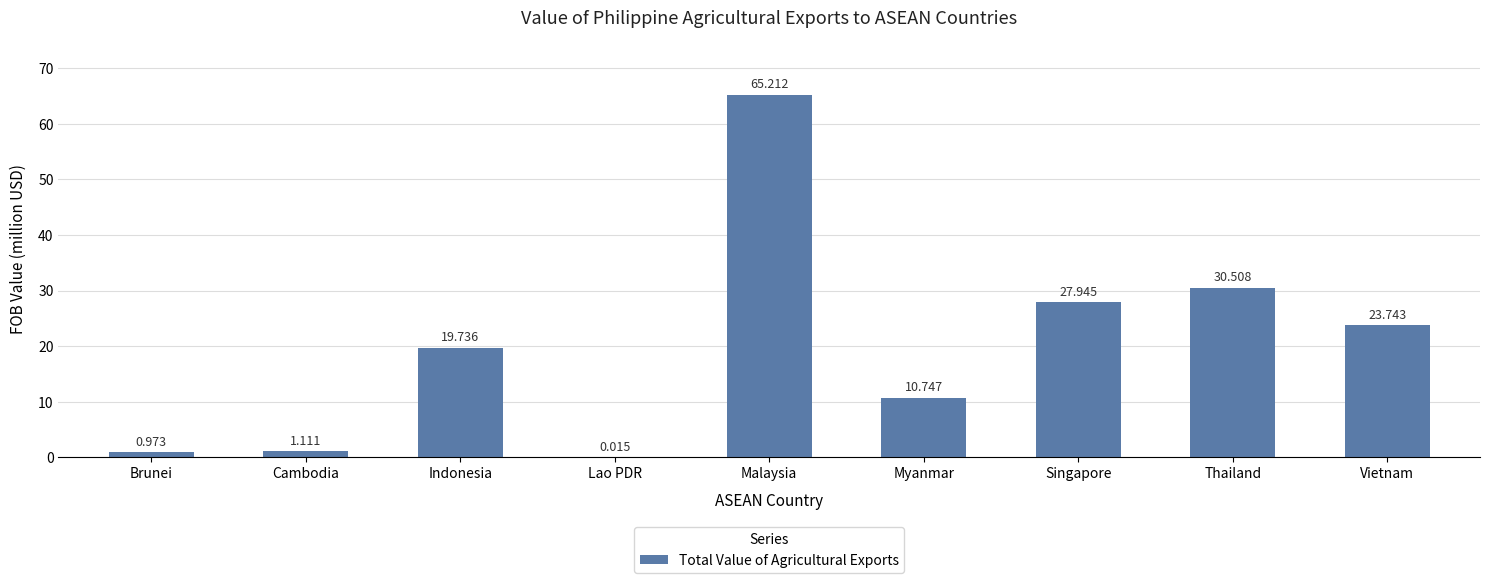

At which label is the value closest to 32?

Thailand